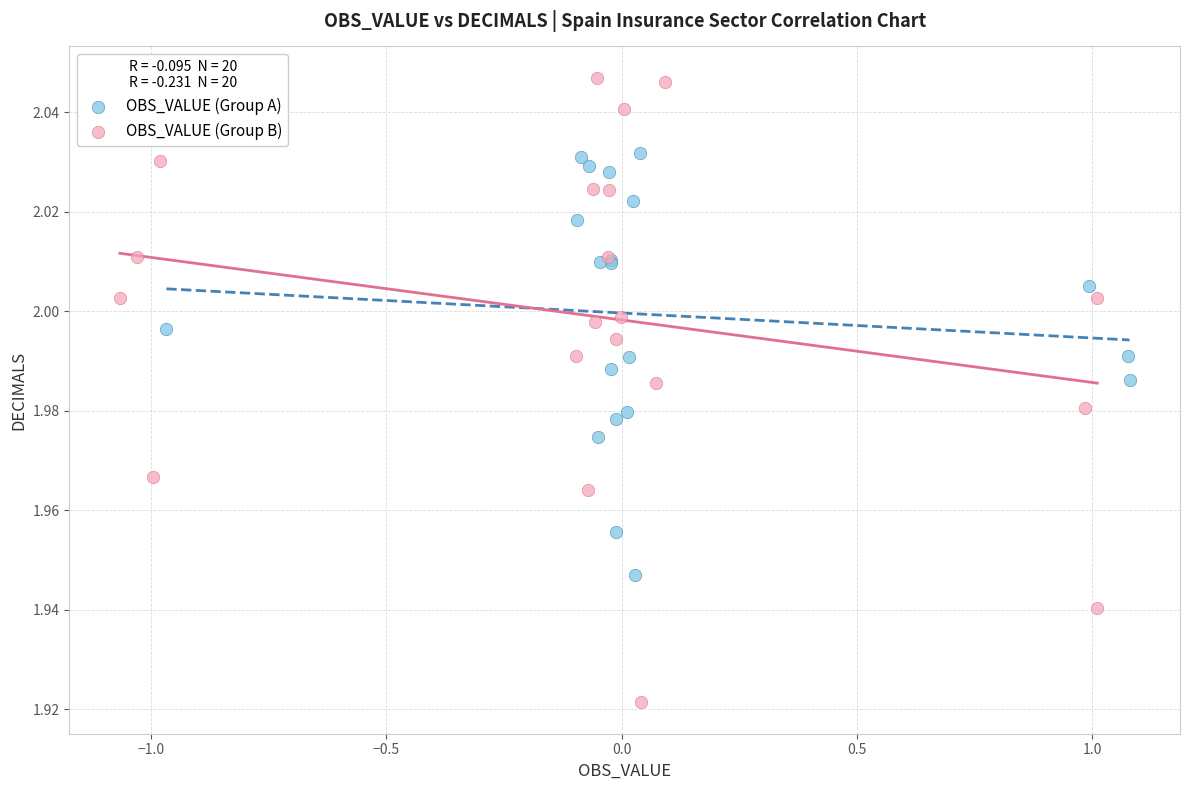

Which series contains the highest Y value?

OBS_VALUE (Group B)